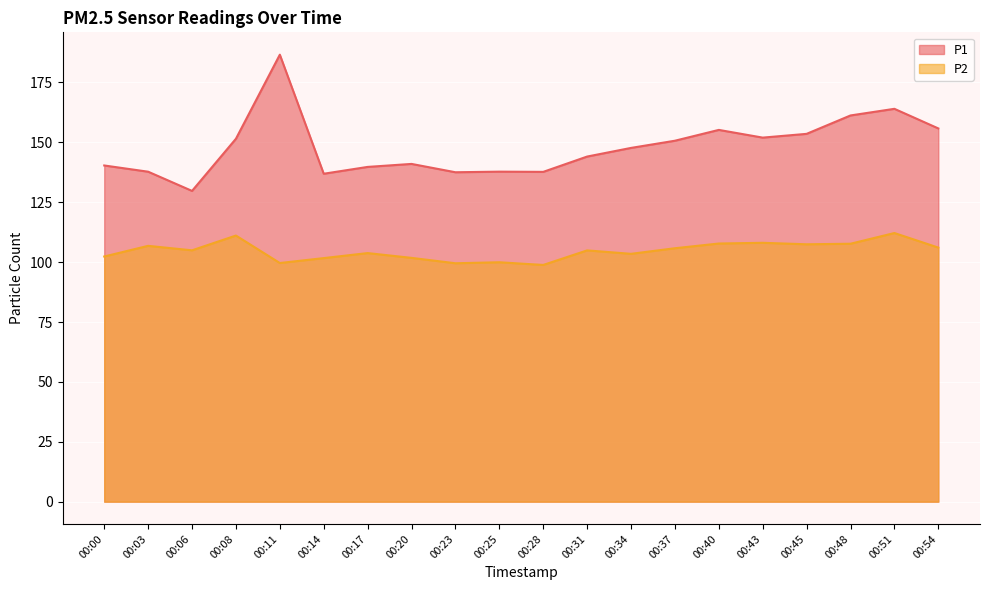

What is the spread (max minus min) of values at 00:43?

43.9